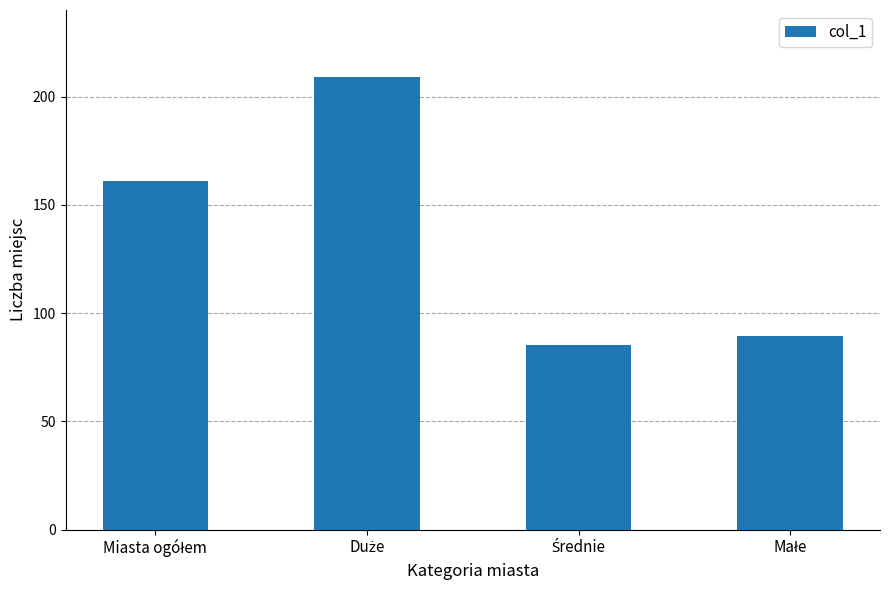

Are the bars grouped side by side (vs. stacked)?

No